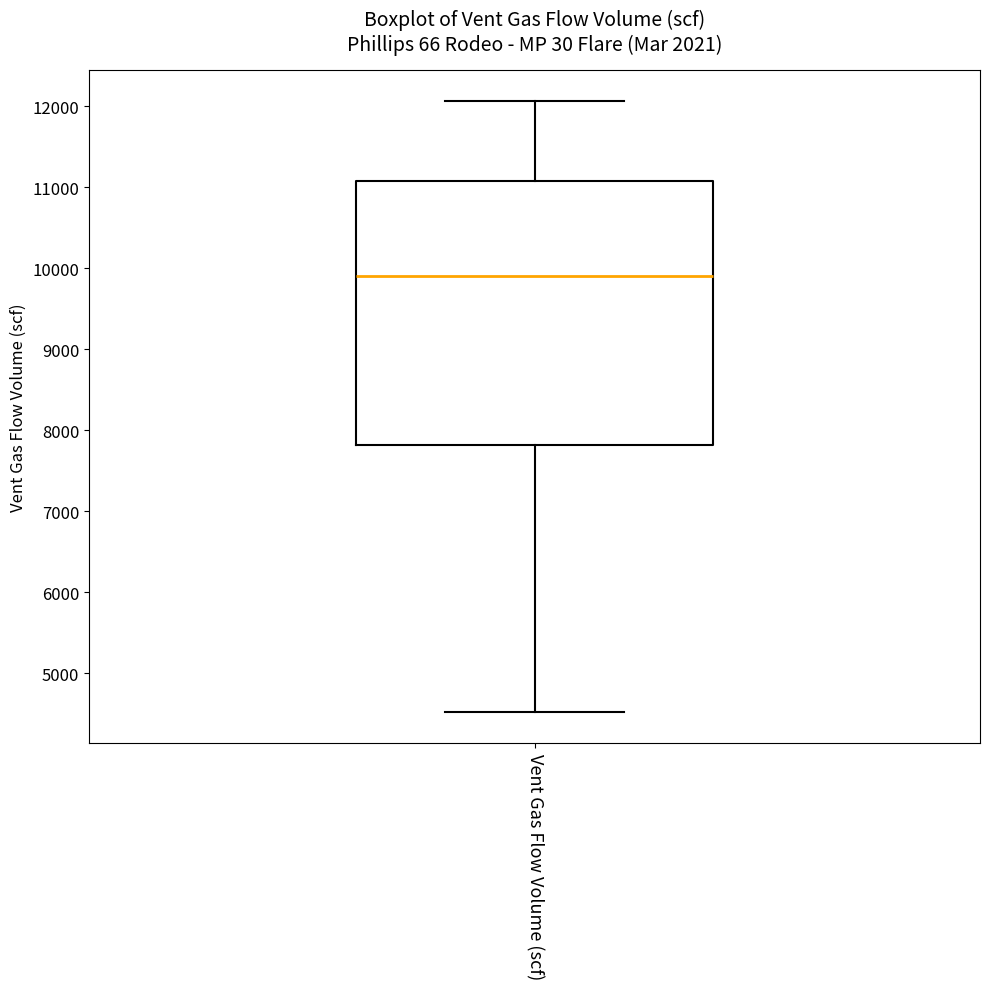

Read this box plot against the y-axis: the position of the median line, the range covered by the box, and the ends of both whiskers. The values are not printed on the chart, so give them approximately, as read against the axis.

median 9900, box 7800 to 11100, whiskers 4500 to 12100